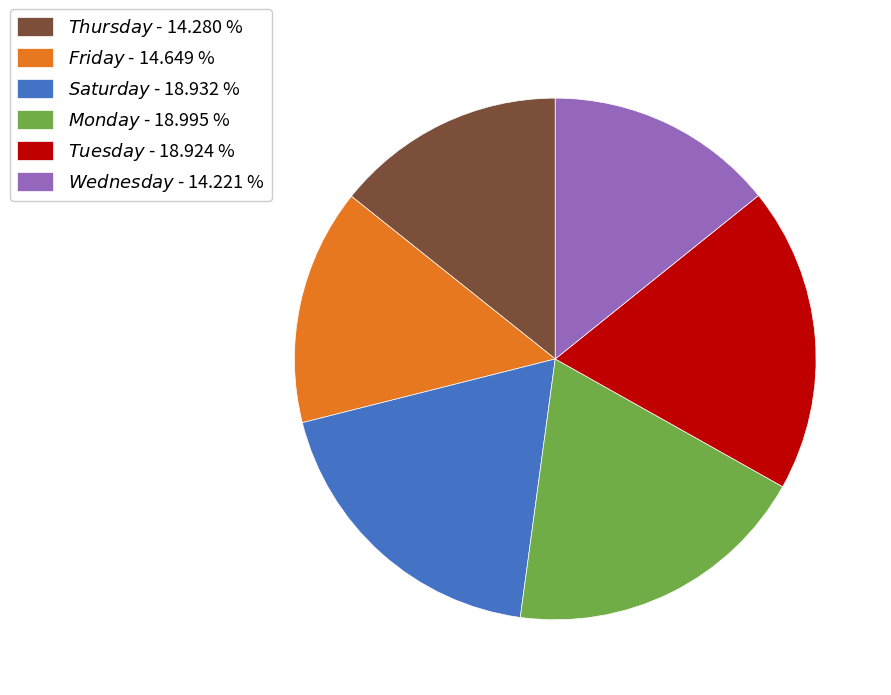

Is there any slice that represents more than half of the pie?

No